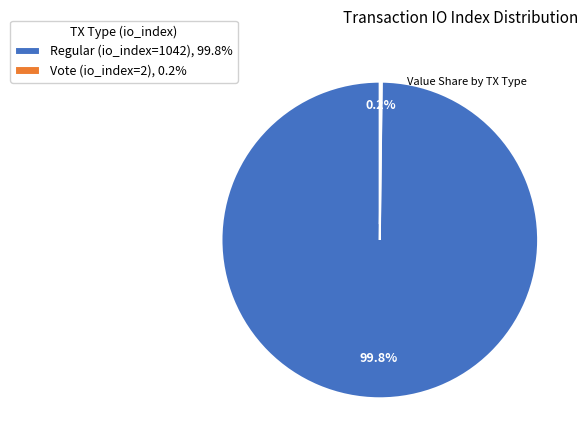

Is there any slice that represents more than half of the pie?

Yes